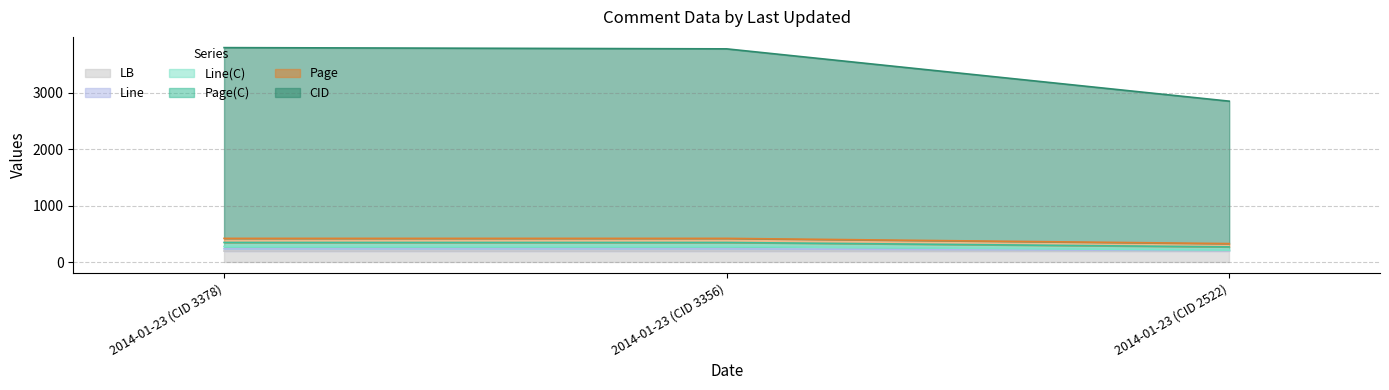

The Line series shows 146.8 at 2014-01-23 (CID 2522). True or false?

False